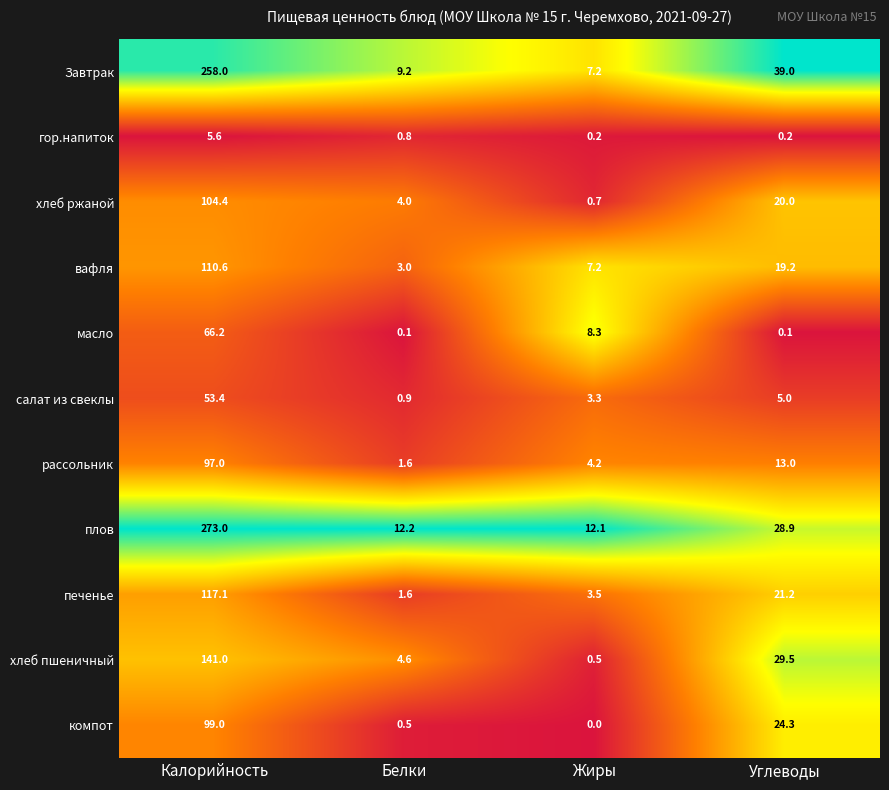

The печенье series shows 3.5 at Жиры. True or false?

True